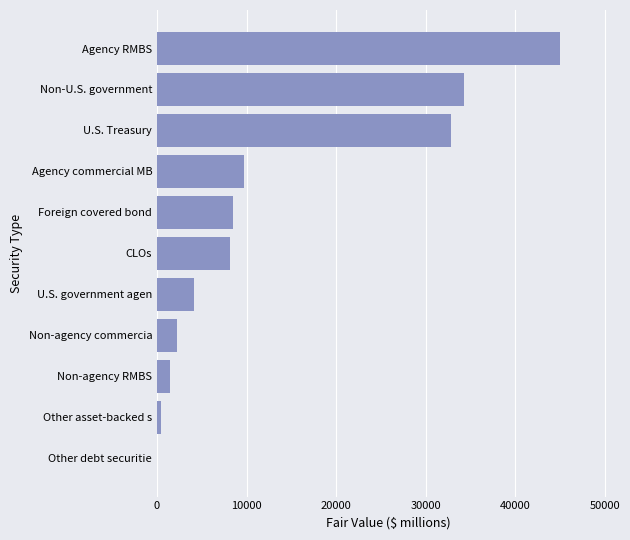

At which category does the chart reach its peak across all series?

Agency RMBS